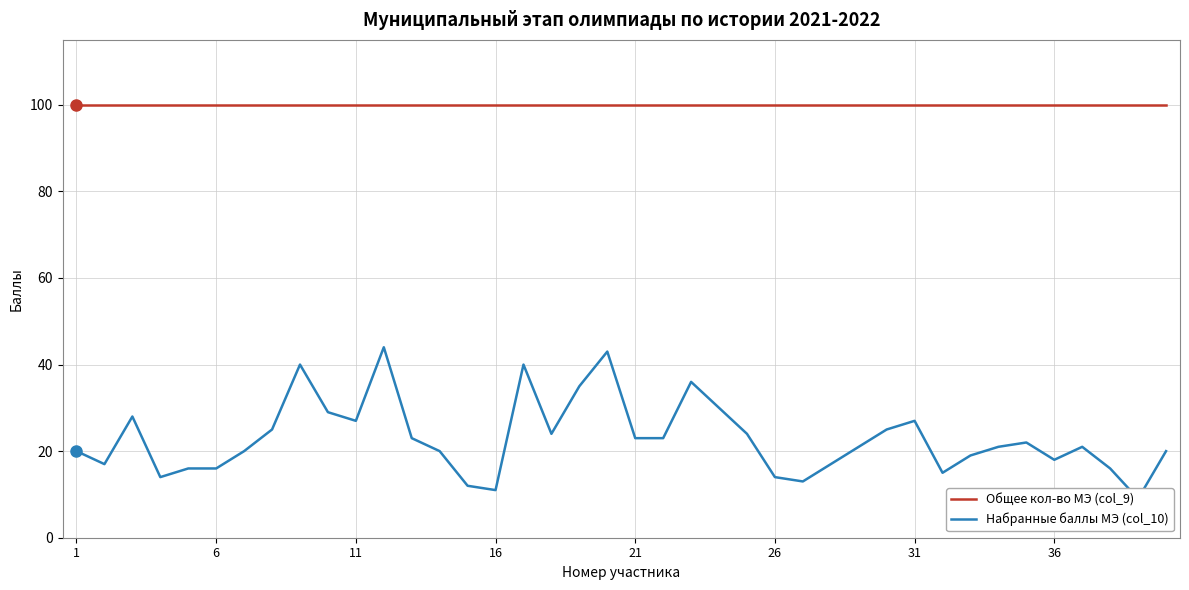

Is this an area chart (filled region under the line)?

No